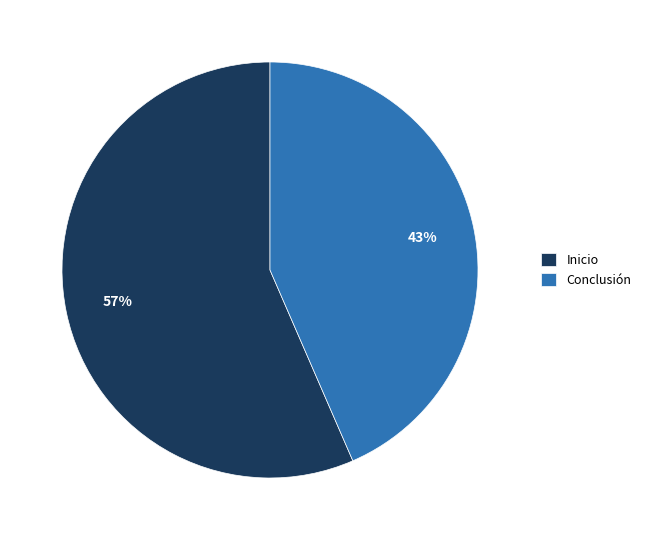

Which category has the smallest portion of the pie?

Conclusión